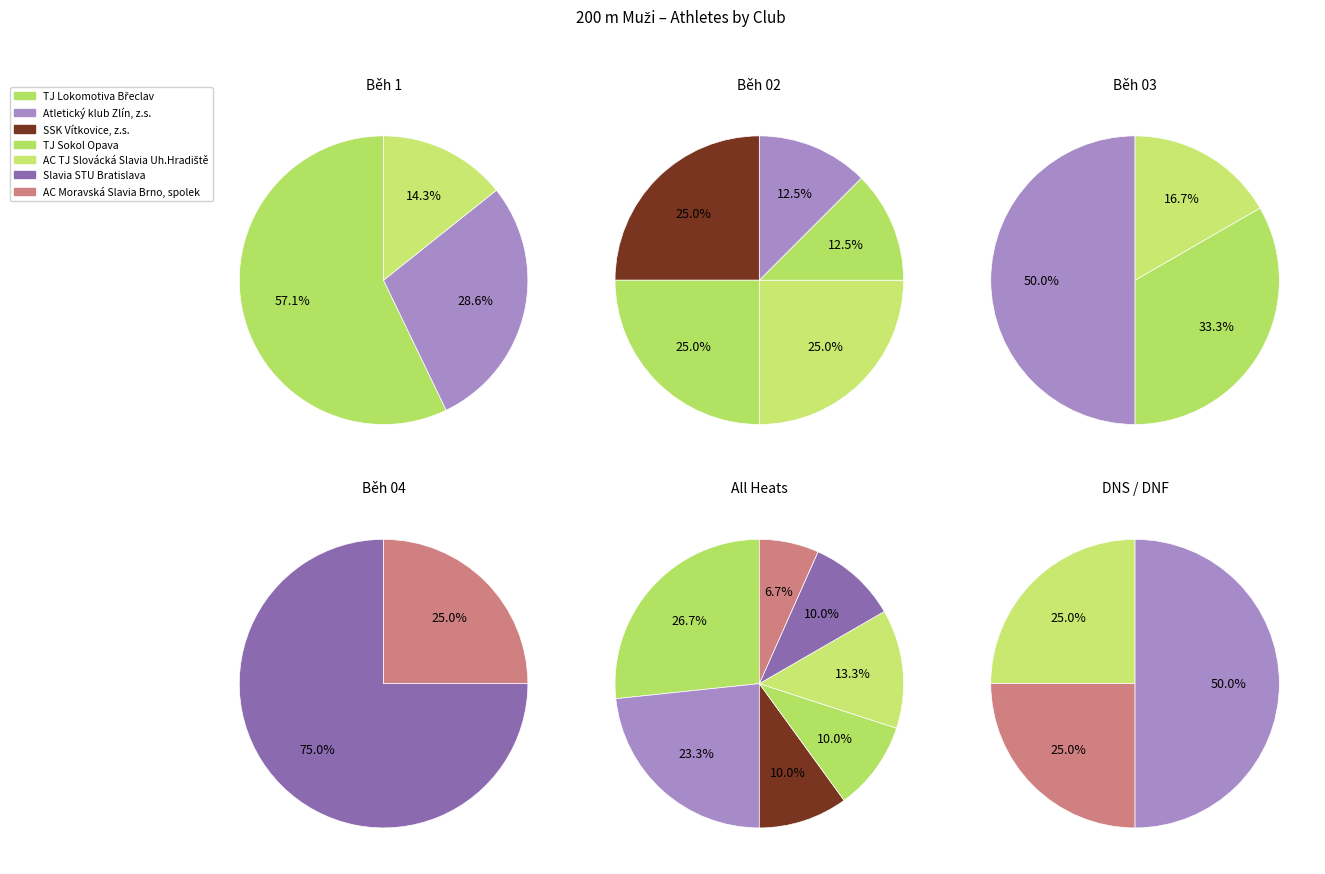

To the nearest percent, what portion does AC Moravská Slavia Brno, spolek represent?

7%